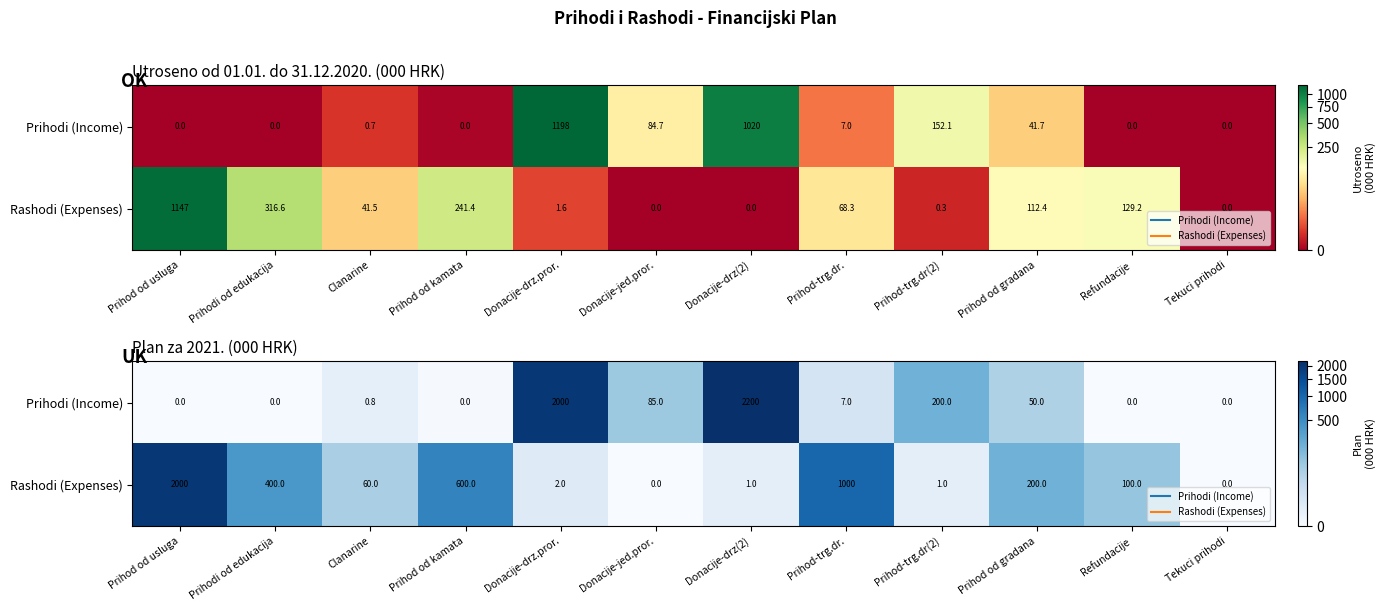

What is the spread (max minus min) of values at Refundacije?

100.0